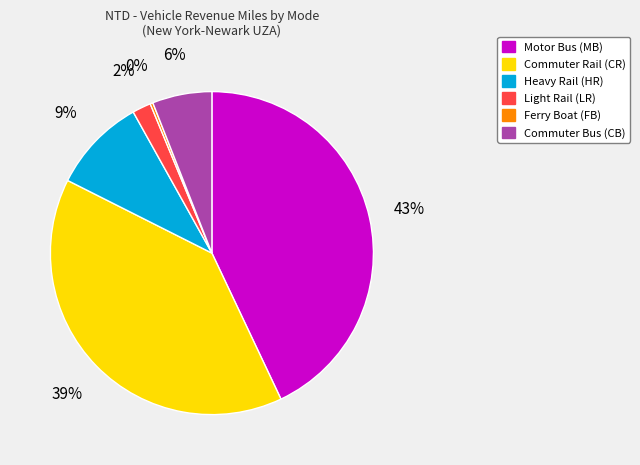

Is there a majority slice in this chart?

No